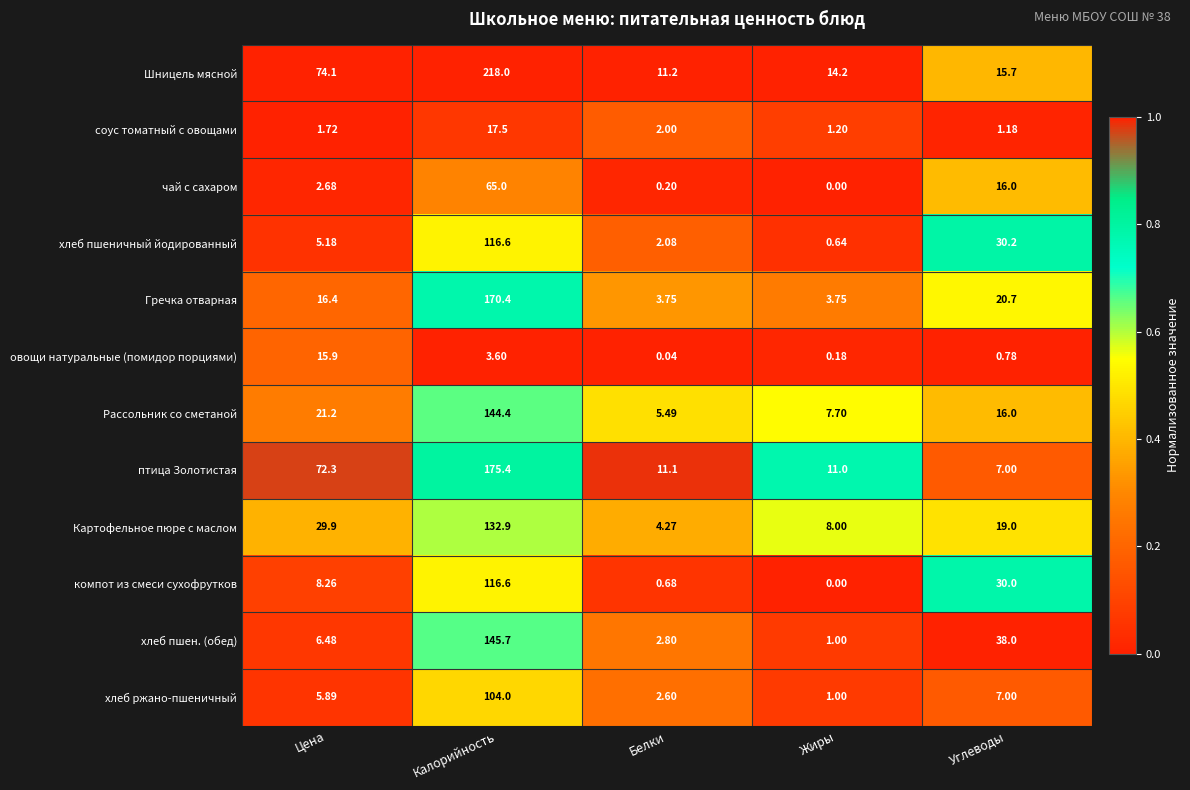

Where is Картофельное пюре с маслом nearest to the value 68?

Цена